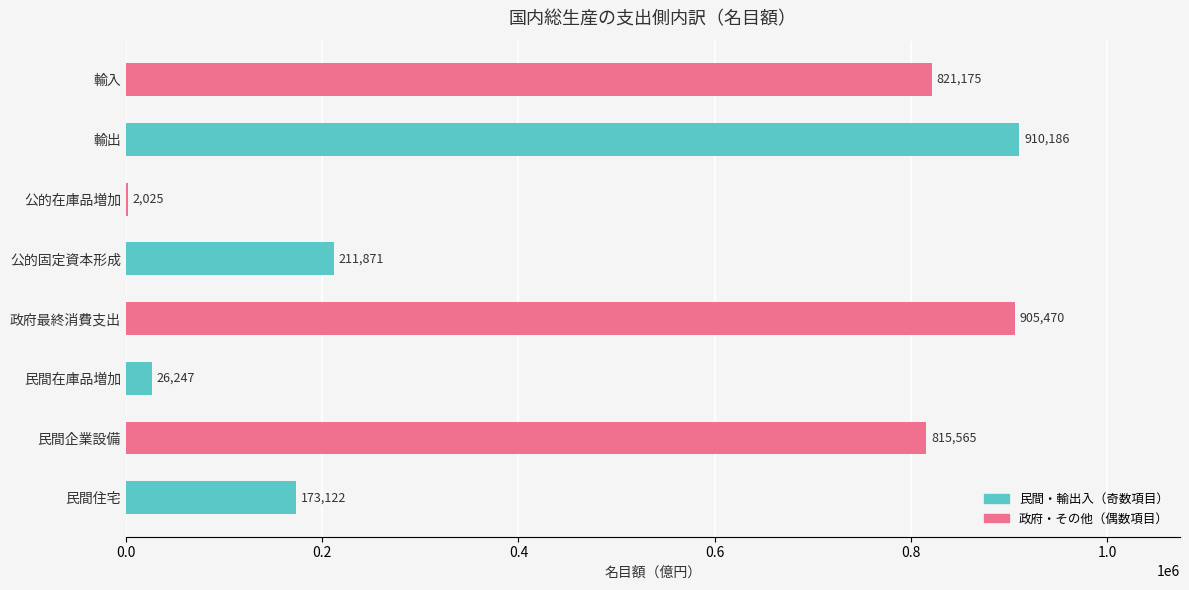

What value does the data have at 公的在庫品増加, to the nearest 100?

2000